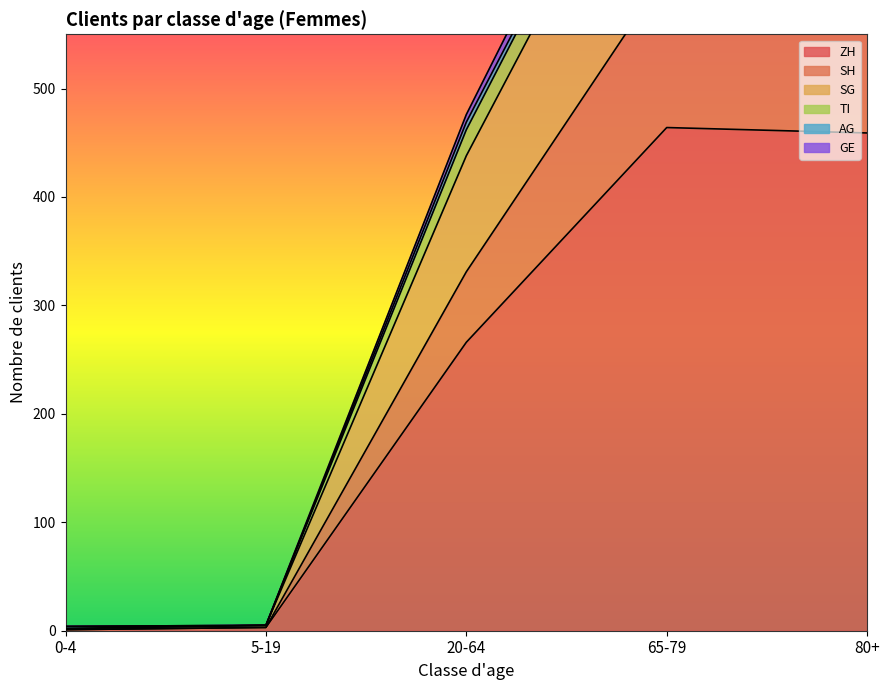

Is it true that SG equals 8 at 5-19?

False